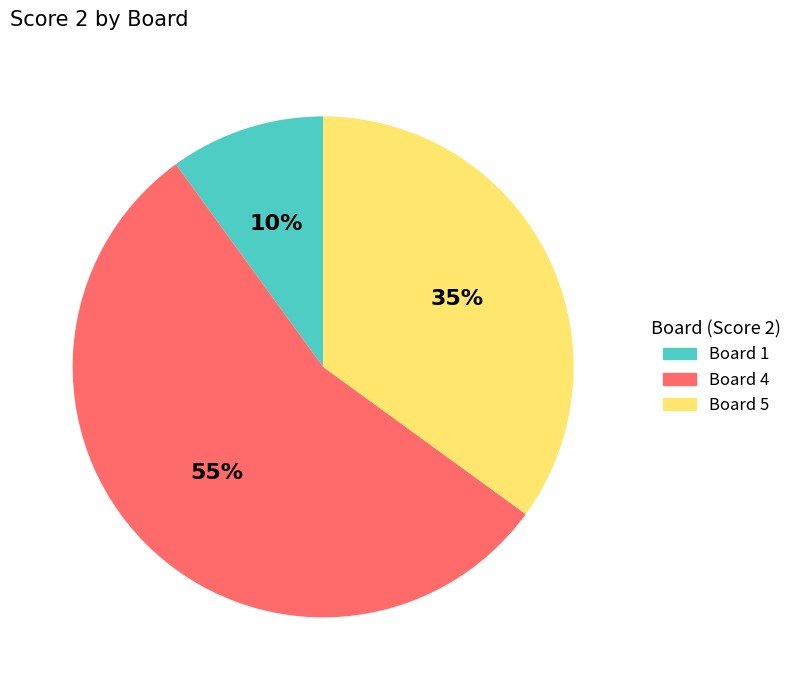

Is there any slice that represents more than half of the pie?

Yes